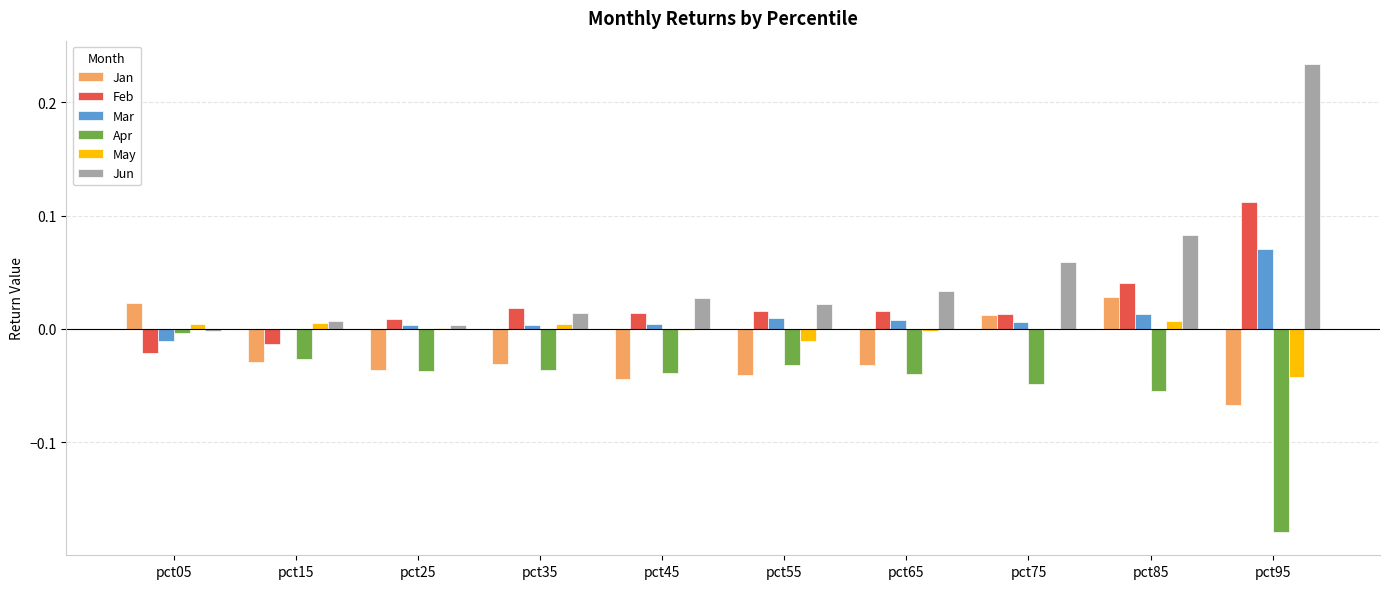

How many groups of bars are there?

10